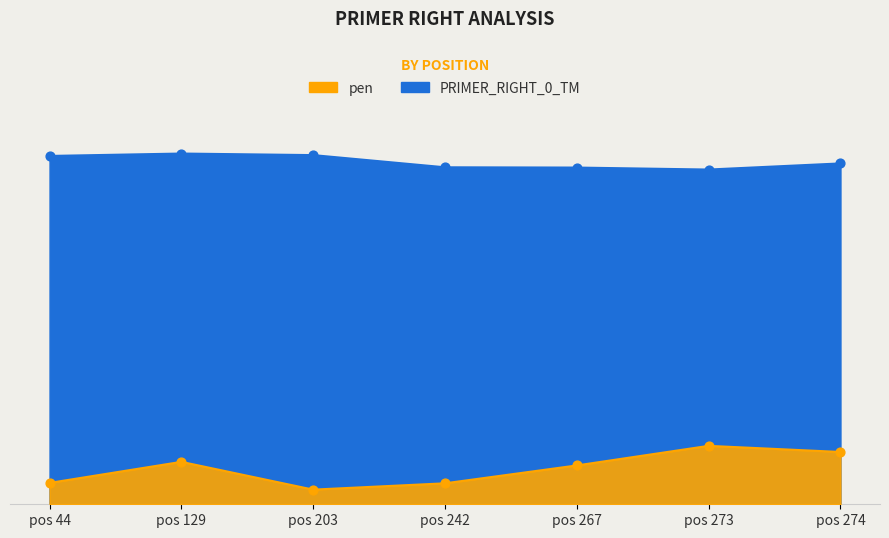

At which category is the sum across all series the highest?

pos 129